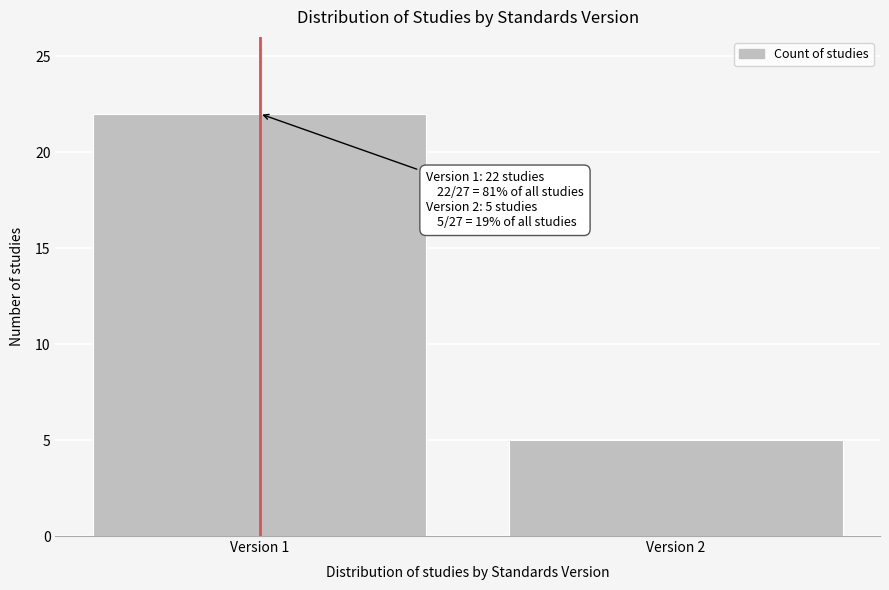

Reading left to right, what are all the values shown in this chart?

Version 1=22	Version 2=5